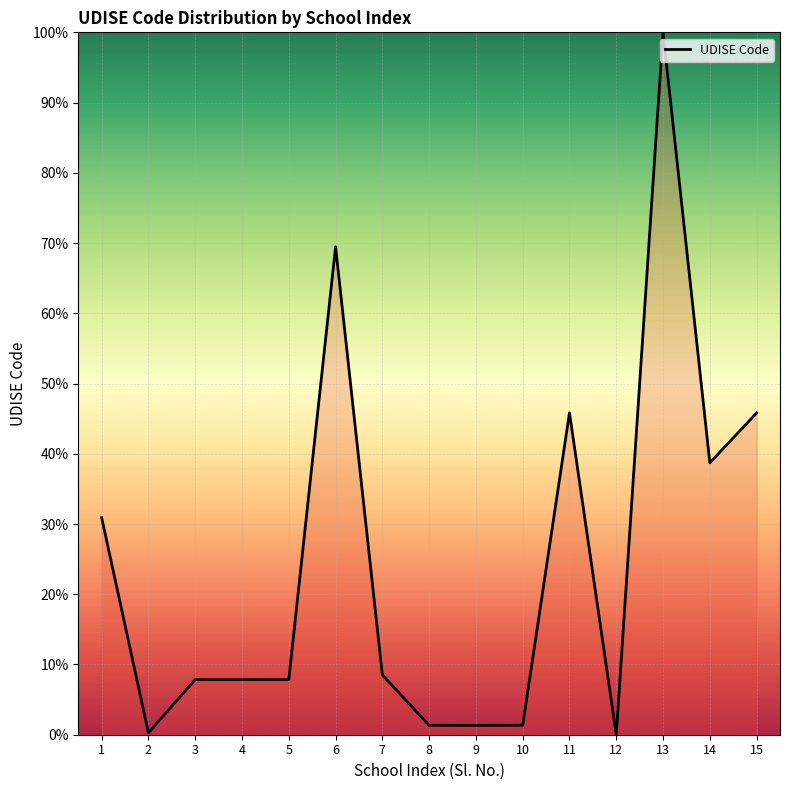

What is the difference between the maximum and minimum values?

100.0